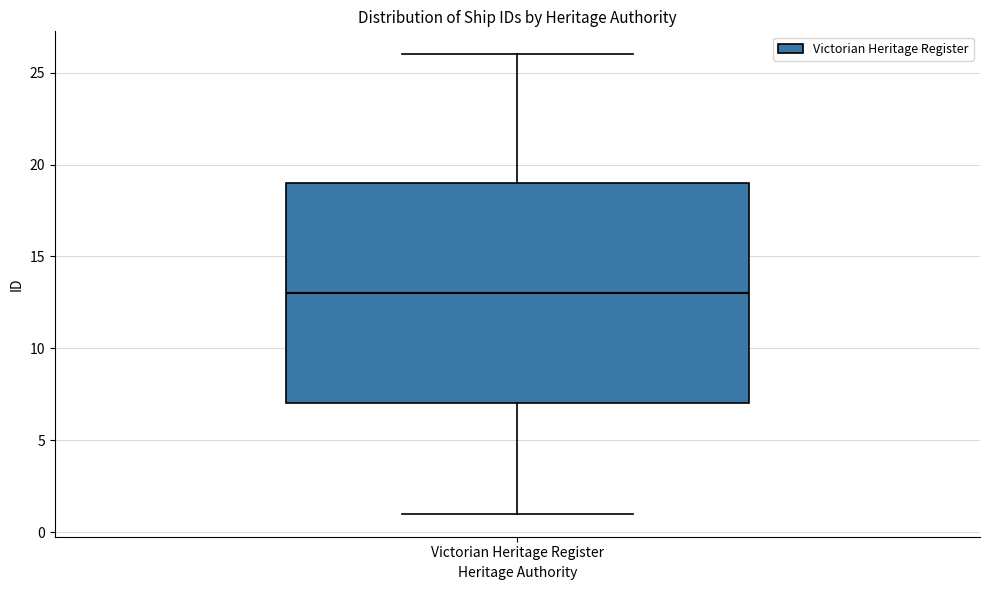

Read this box plot against the y-axis: the position of the median line, the range covered by the box, and the ends of both whiskers. The values are not printed on the chart, so give them approximately, as read against the axis.

median 13, box 7 to 19, whiskers 1 to 26